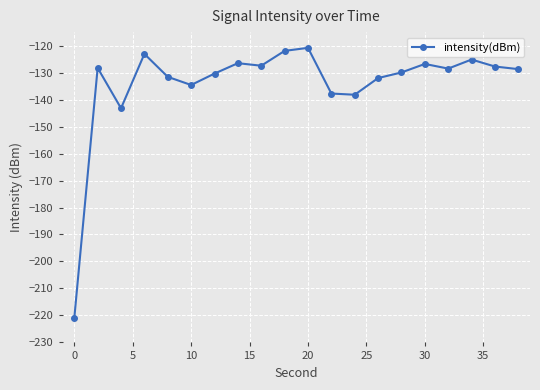

What is the value of the 20th point from the left?

-128.7